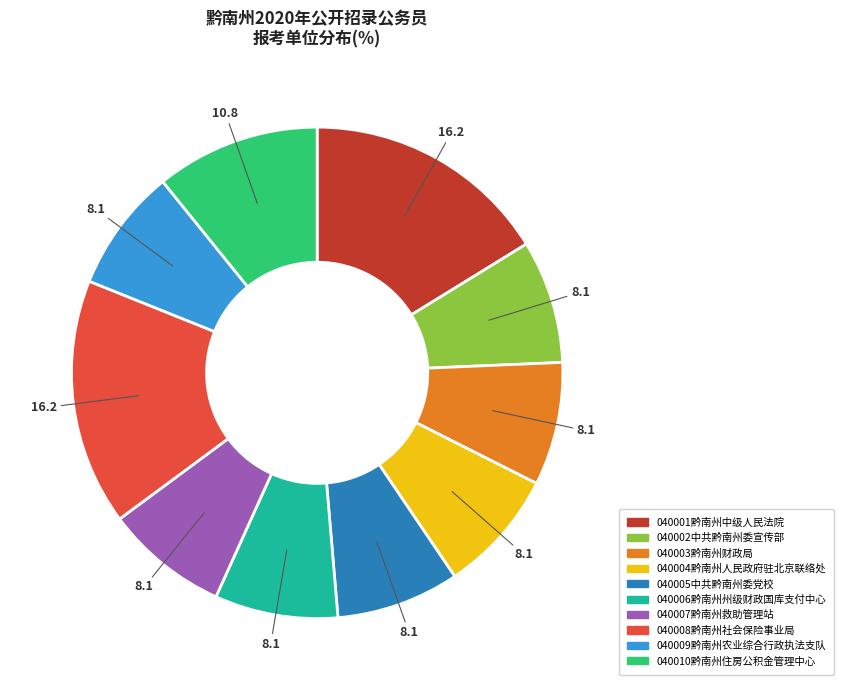

Do 040007黔南州救助管理站 and 040003黔南州财政局 together represent more than half of the pie?

No